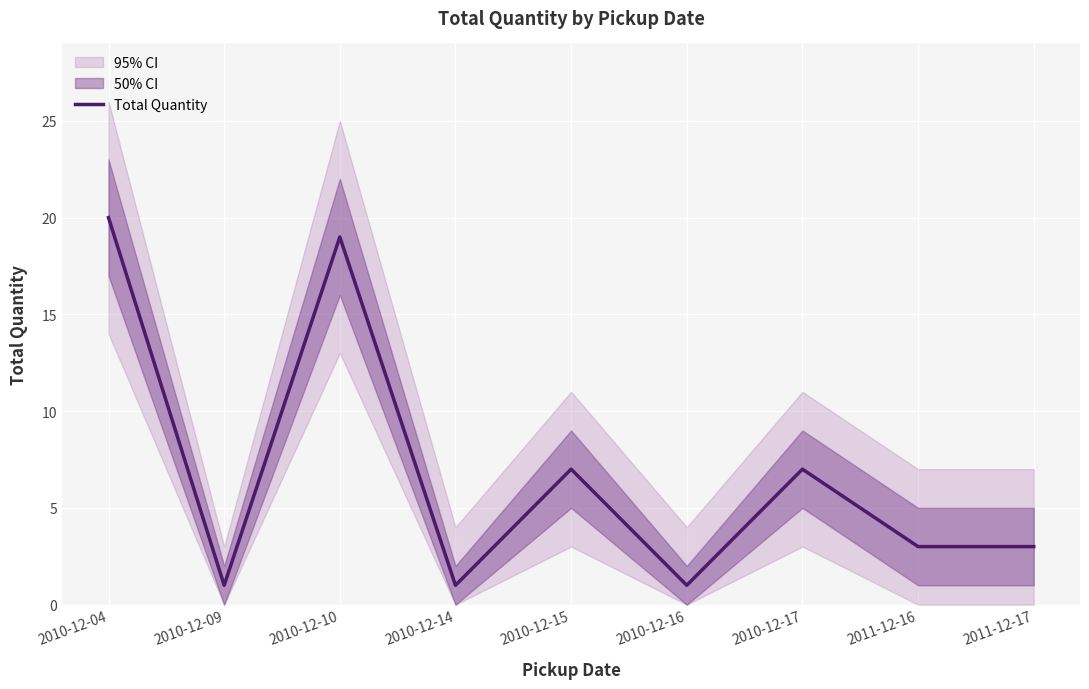

What is the greatest value displayed?

20